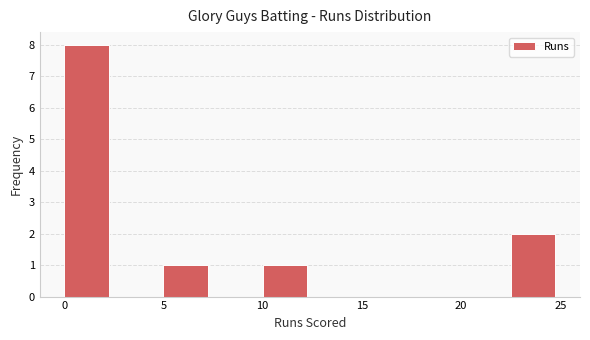

Reading left to right, transcribe this chart: for each bar, give the range it covers on the x-axis and its height. The values are not printed on the chart, so give them approximately, as read against the axis.

0.0 to 2.5: 8
2.5 to 5.0: 0
5.0 to 7.5: 1
7.5 to 10.0: 0
10.0 to 12.5: 1
12.5 to 15.0: 0
15.0 to 17.5: 0
17.5 to 20.0: 0
20.0 to 22.5: 0
22.5 to 25.0: 2